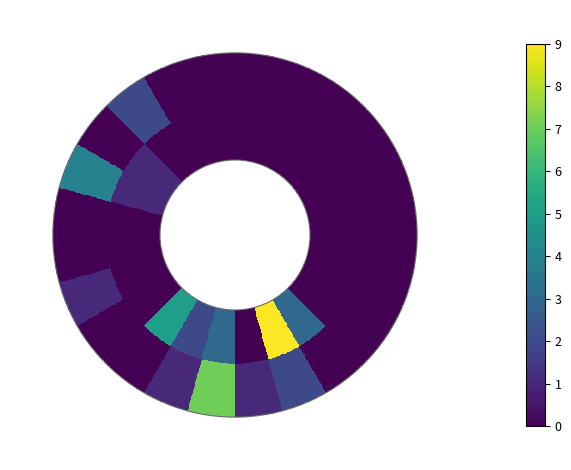

Rank the series at 22 from highest to lowest value.

SORTIES, ENTREES